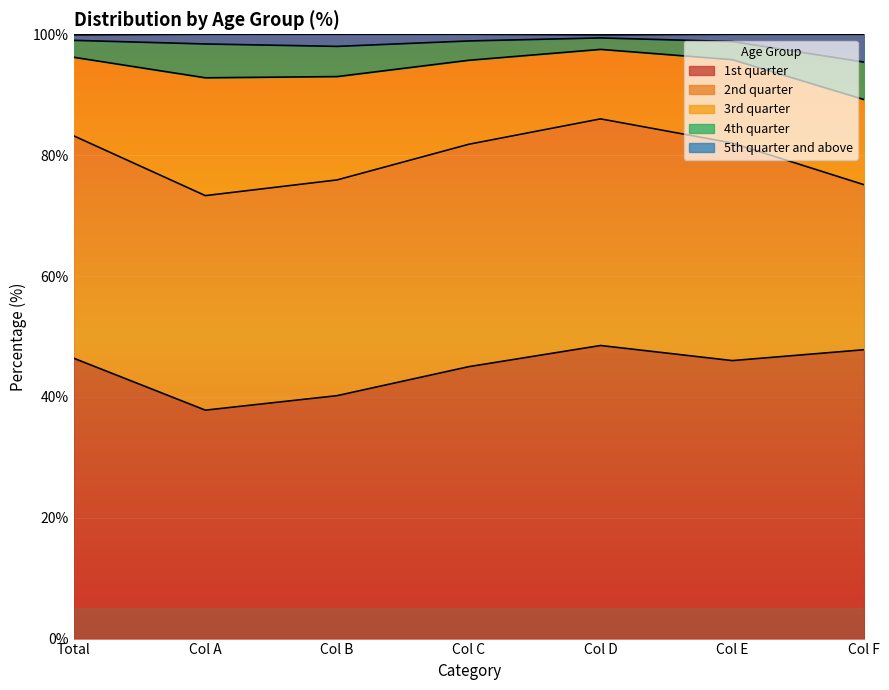

Which series has the widest spread of values?

1st quarter